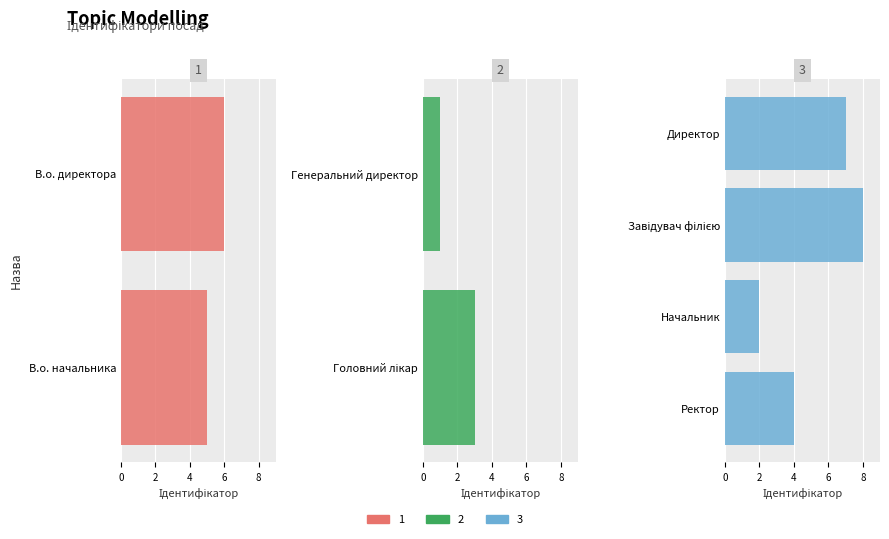

Does the chart contain any negative values?

No